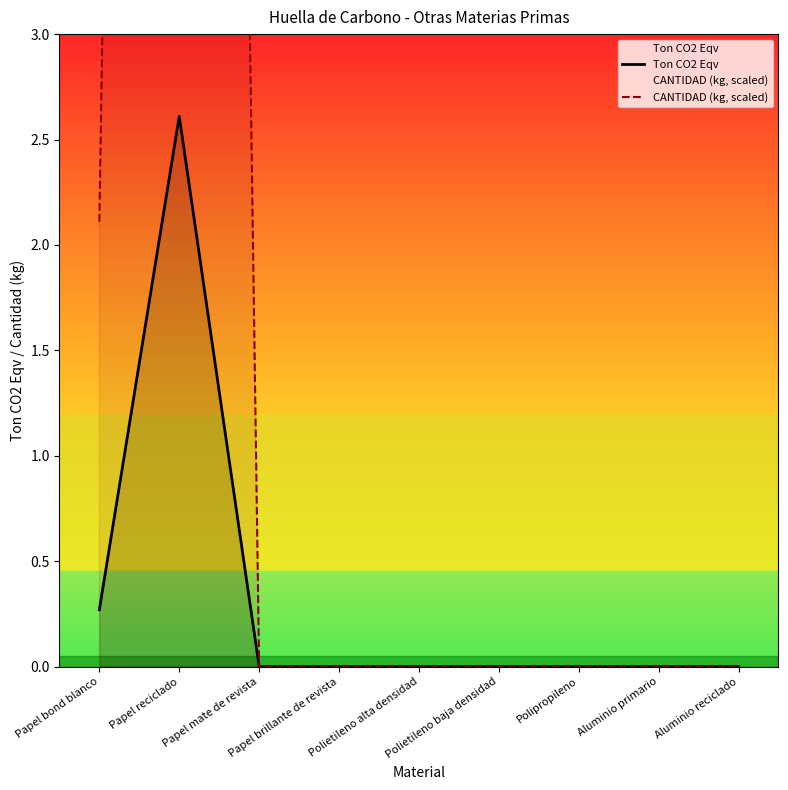

What is the greatest value displayed?

26.1